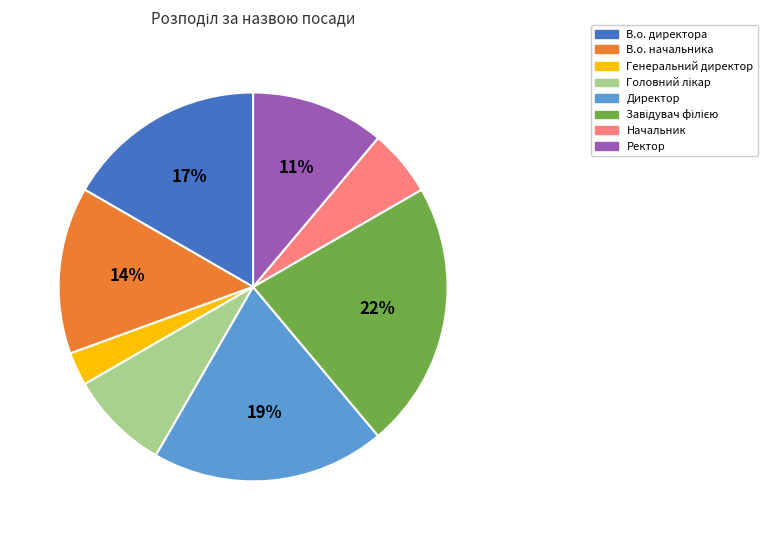

The Директор slice represents 19% of the pie. True or false?

True